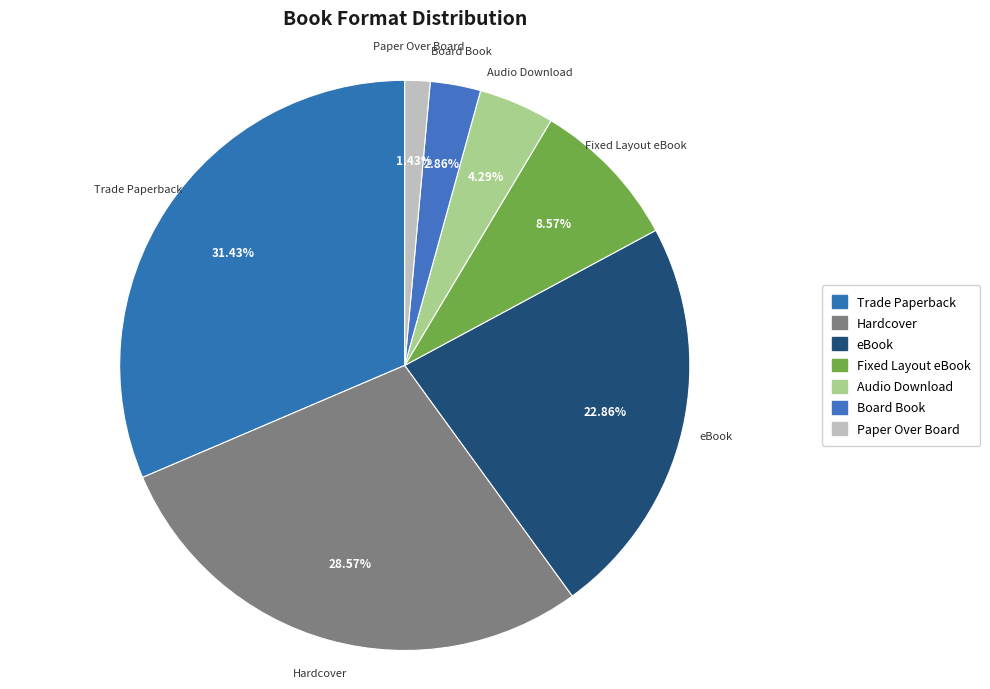

Is Audio Download the majority of the pie?

No